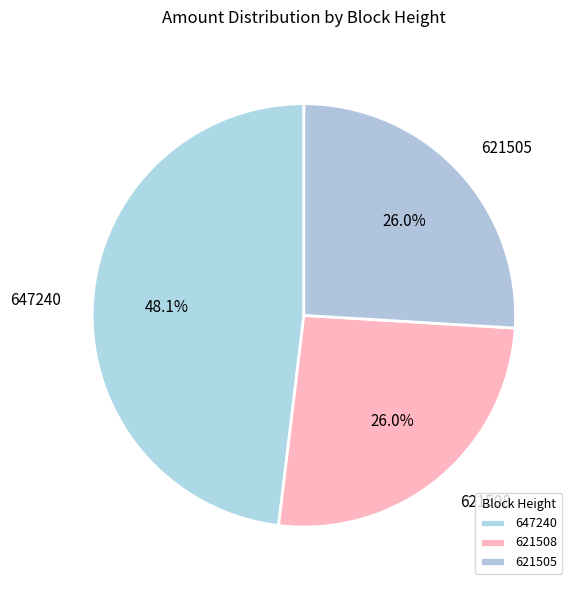

How much of the chart is everything except 621508?

74.0%